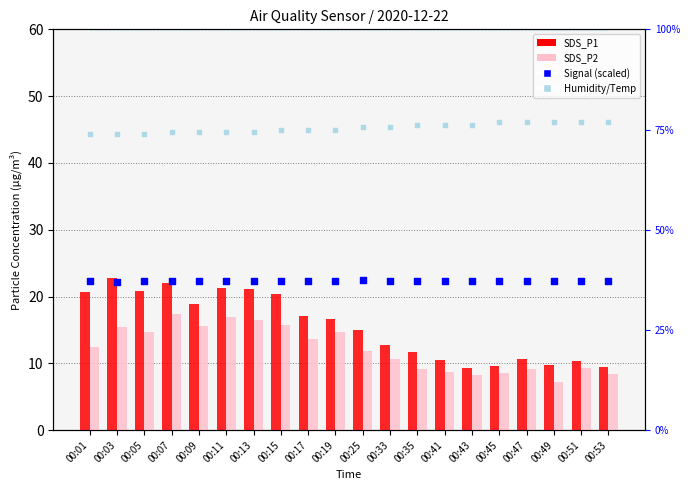

At how many categories does at least one series exceed 86?

20